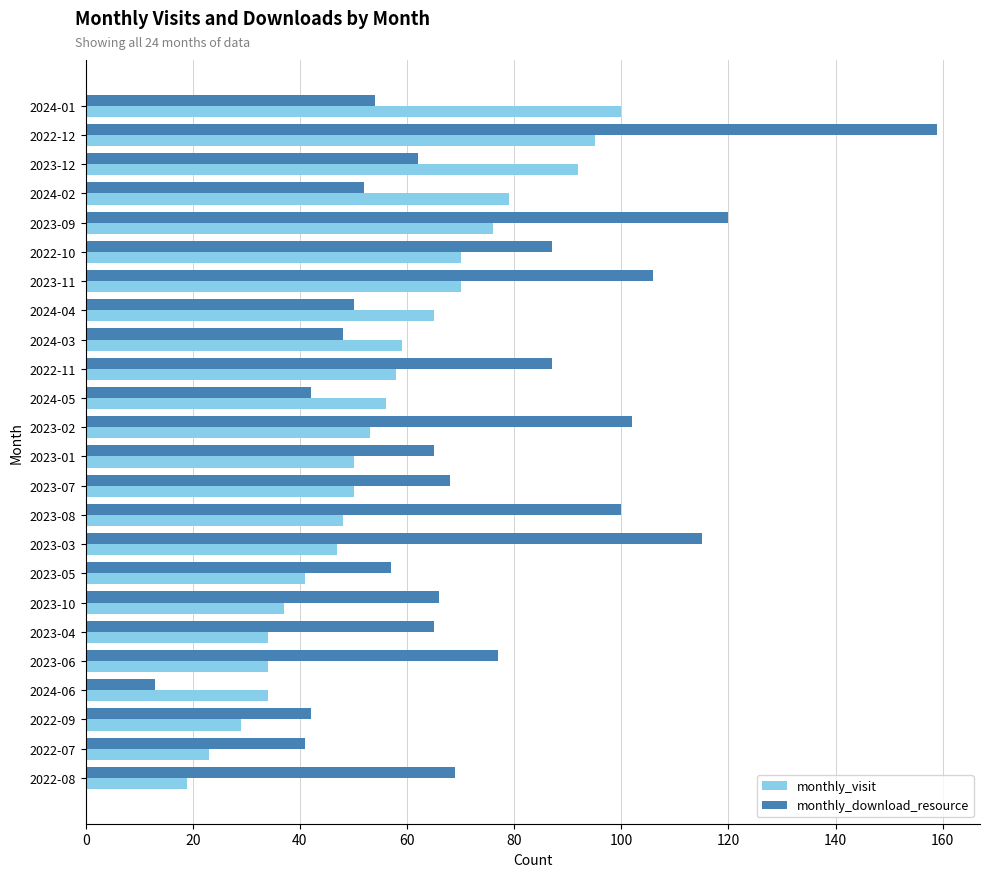

True or false: monthly_visit has a value of 80 at 2024-05.

False